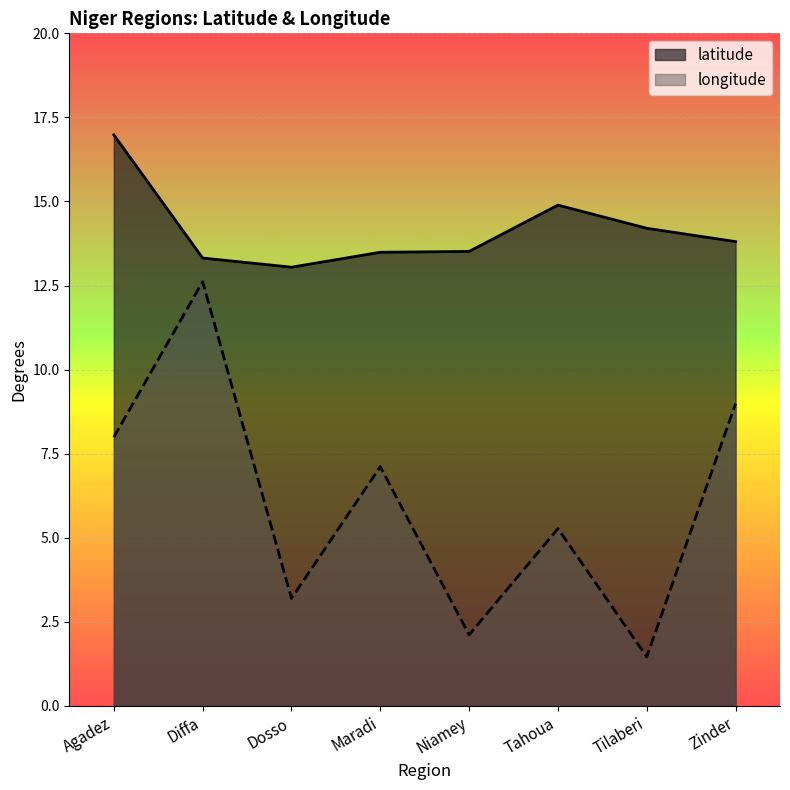

How many lines are shown in the chart?

2